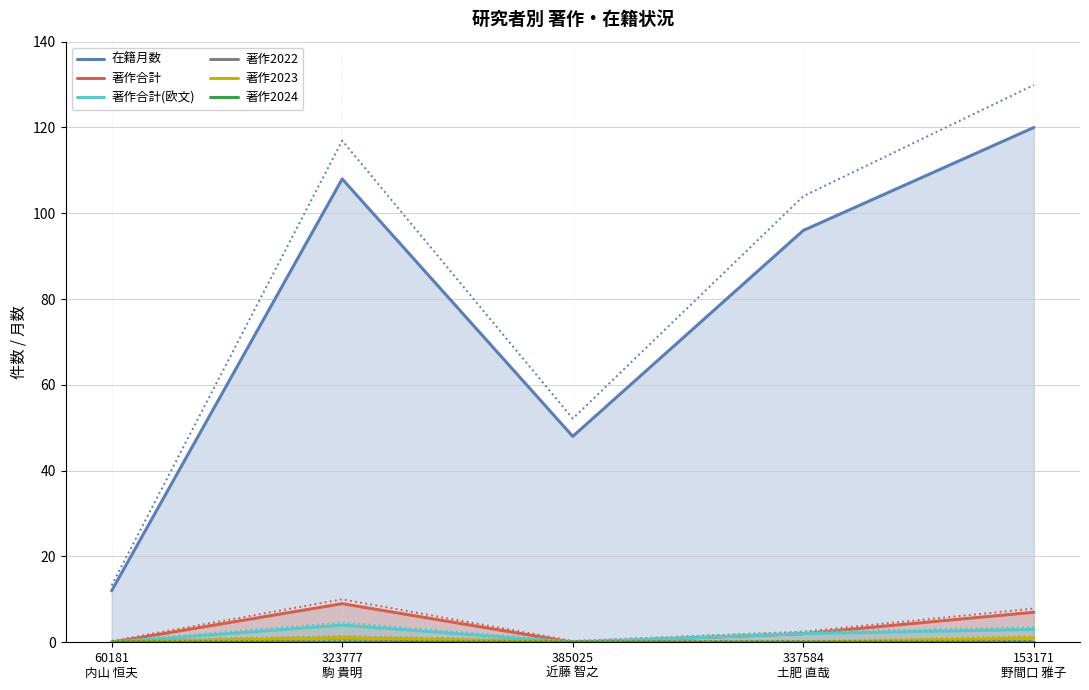

The value of 著作合計(欧文) at 153171
野間口 雅子 is 1. True or false?

False